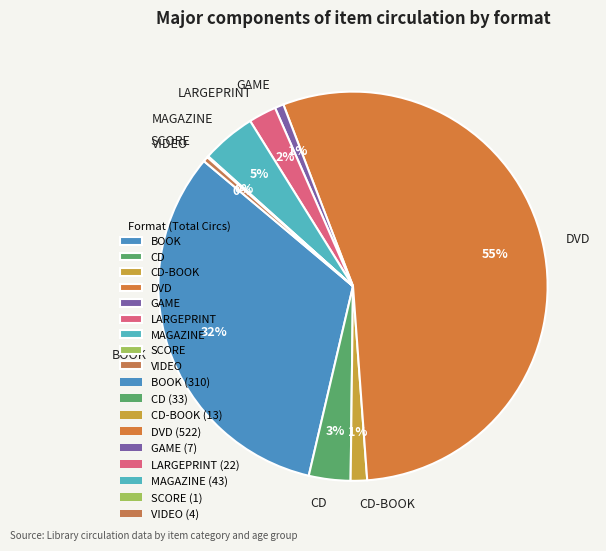

Does any single category account for the majority?

Yes